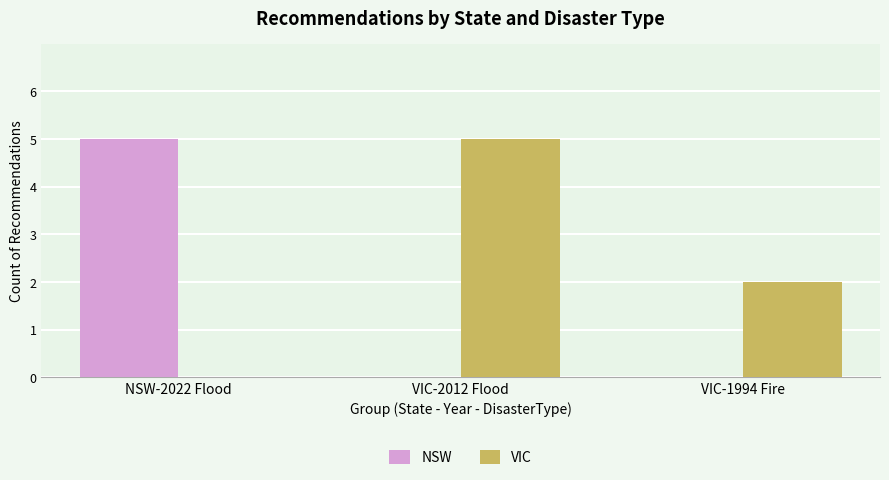

How many VIC values are between 0 and 5?

3